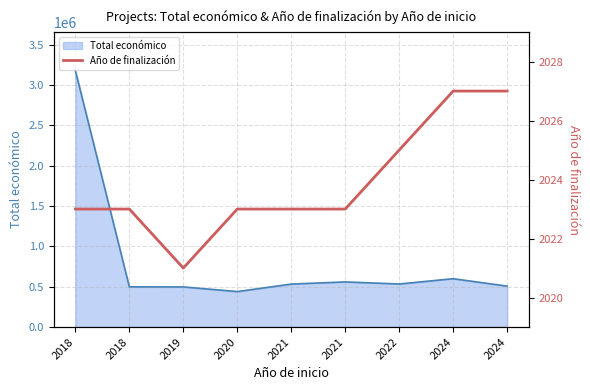

What is the difference between the second highest and second lowest values?

4